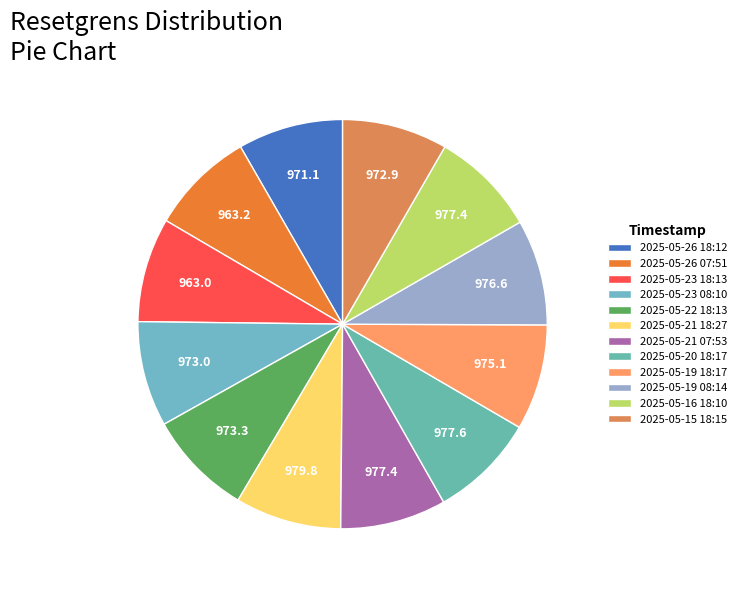

What percentage do 2025-05-26 07:51 and 2025-05-20 18:17 together represent?

16.6%